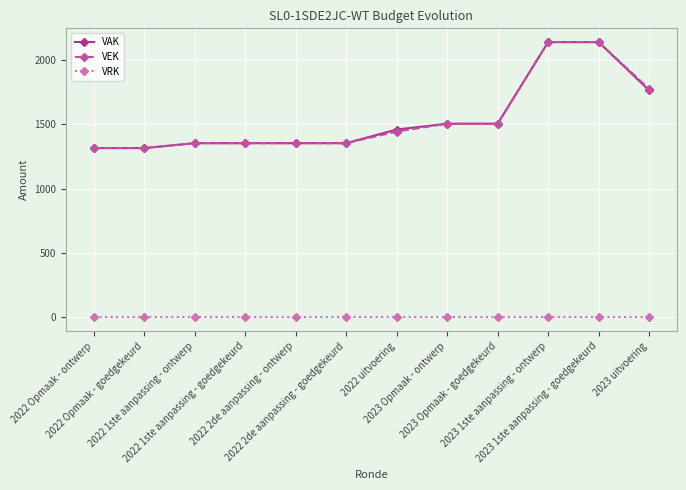

The value of VAK at 2022 2de aanpassing - goedgekeurd is 2175. True or false?

False